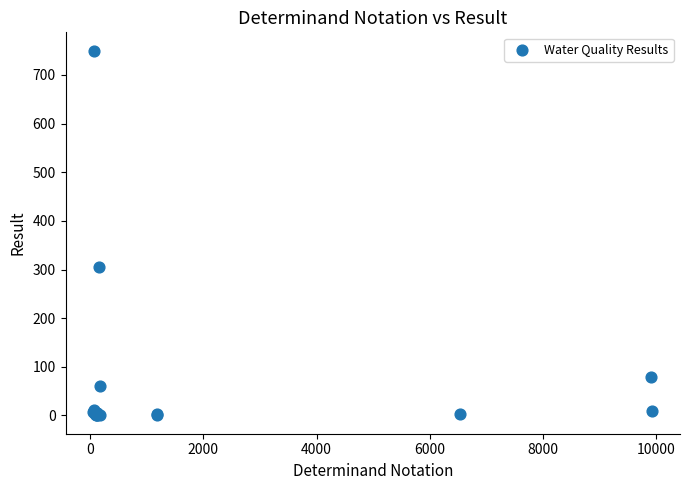

What Y value in the scatter plot is closest to 375?

305.0